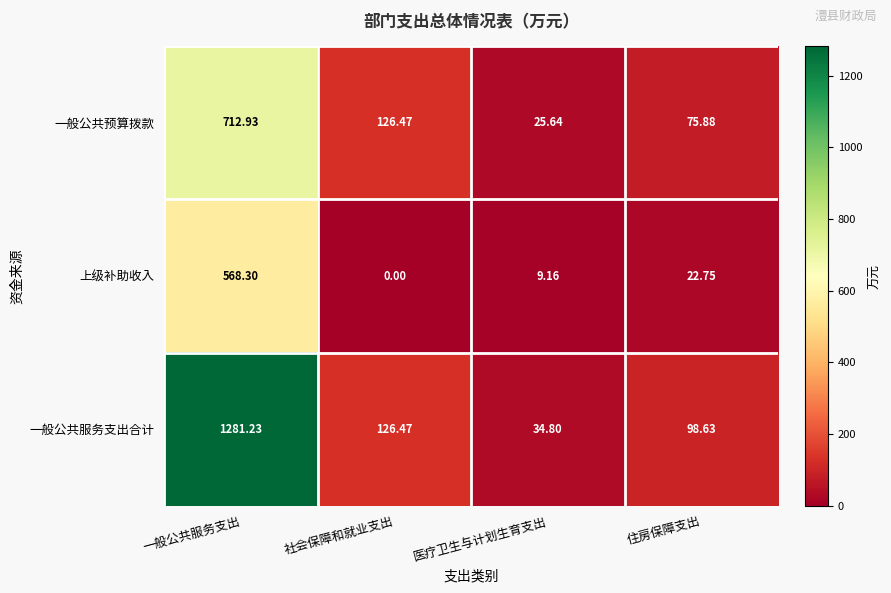

Rank the series at 住房保障支出 from lowest to highest value.

上级补助收入, 一般公共预算拨款, 一般公共服务支出合计